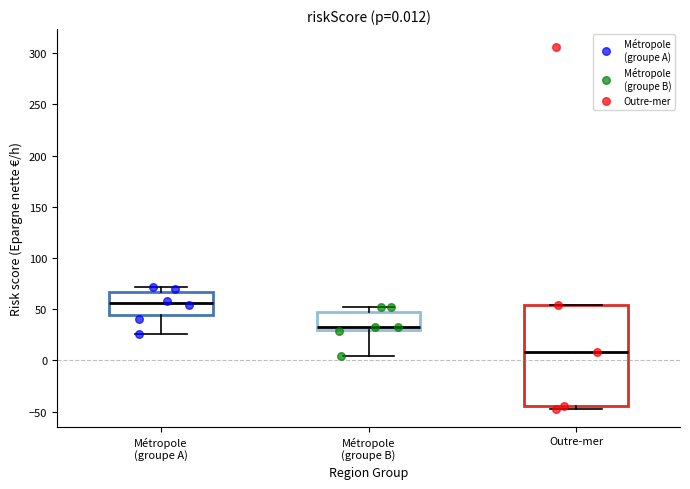

Which box's median line is the lowest?

Outre-mer